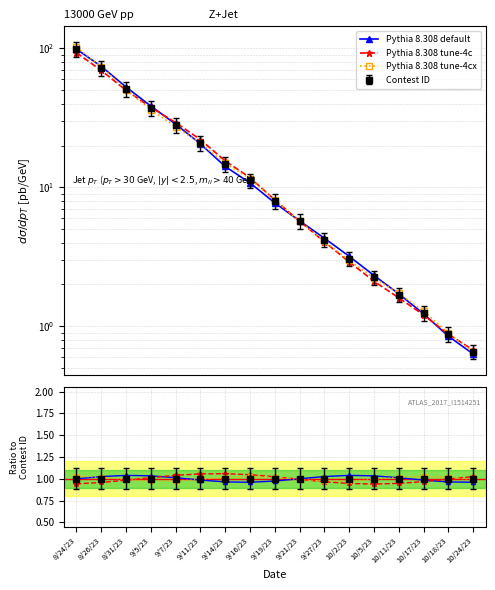

How many data points in Pythia 8.308 default are above 1?

9